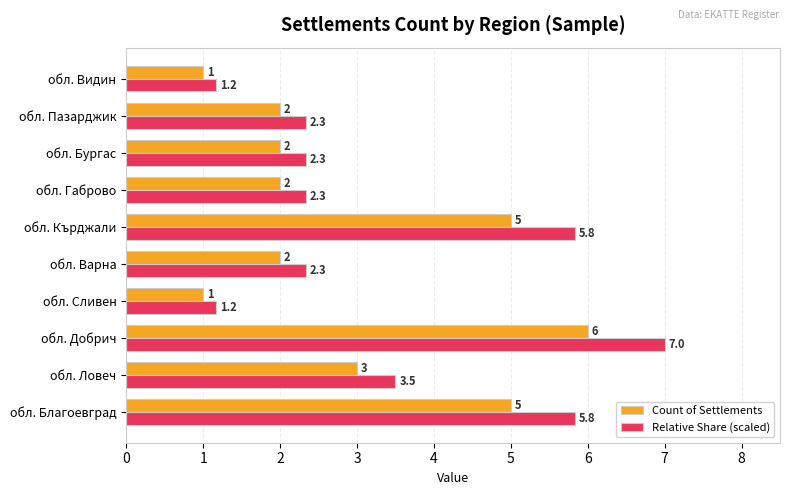

Rank the series by their average value, from lowest to highest.

Count of Settlements, Relative Share (scaled)